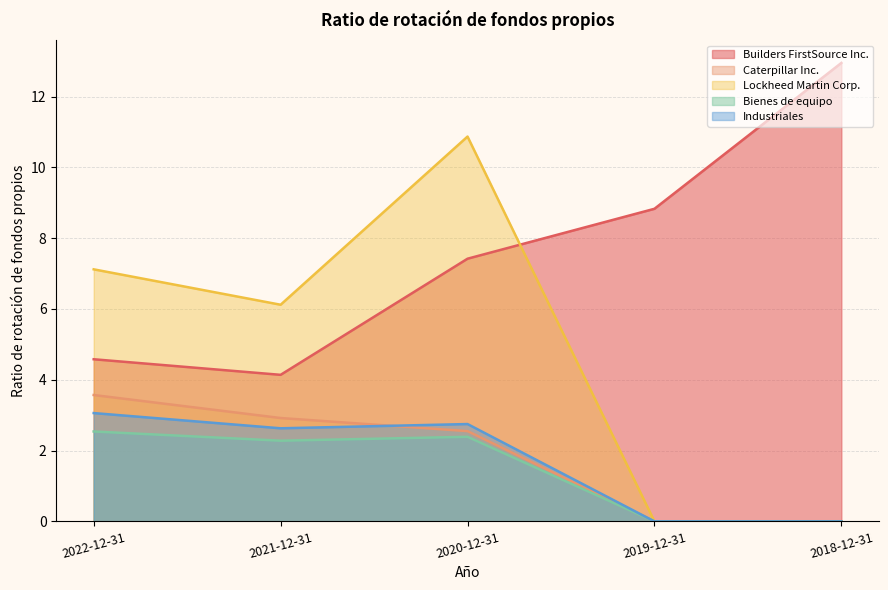

At which label does Bienes de equipo reach its minimum?

2019-12-31